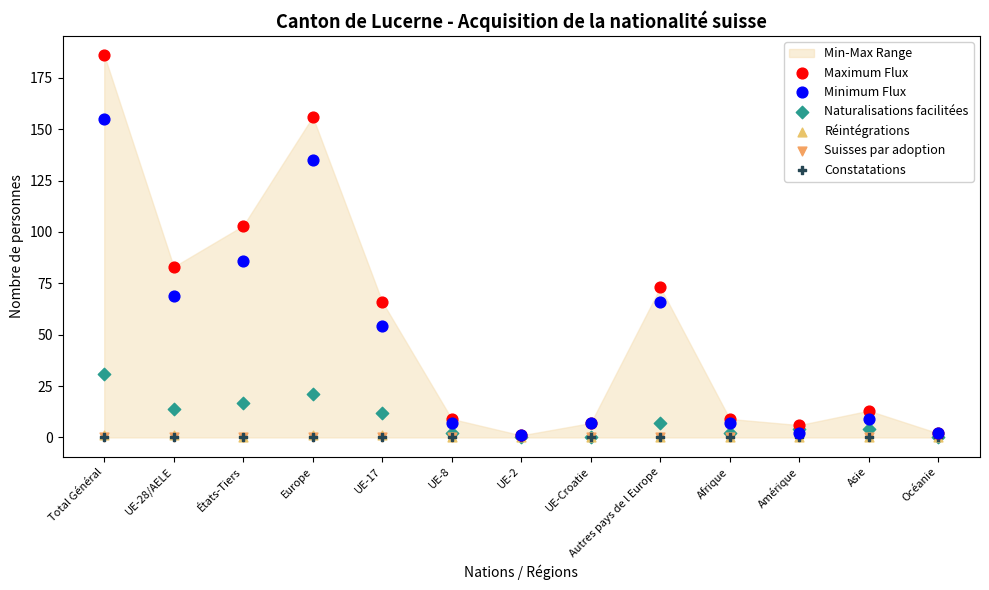

Which series has the largest Y range (max minus min)?

Maximum Flux